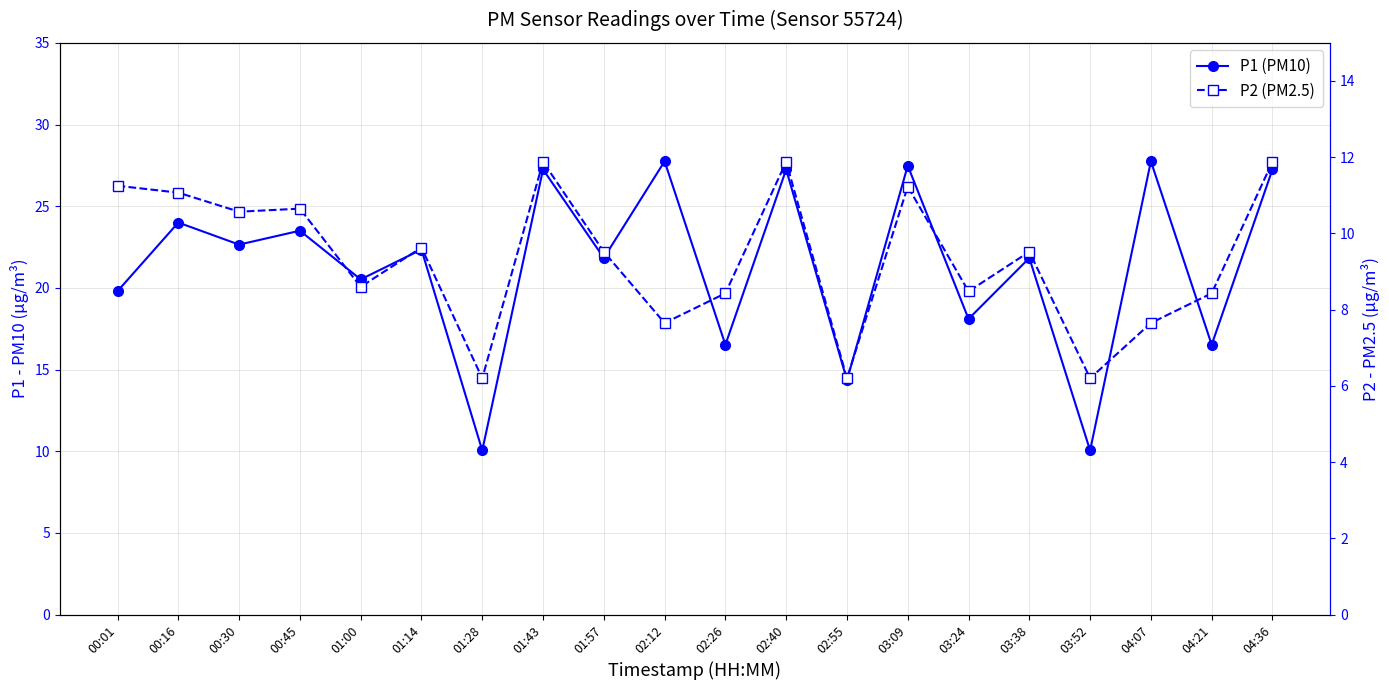

What is the spread (max minus min) of values at 03:38?

12.3